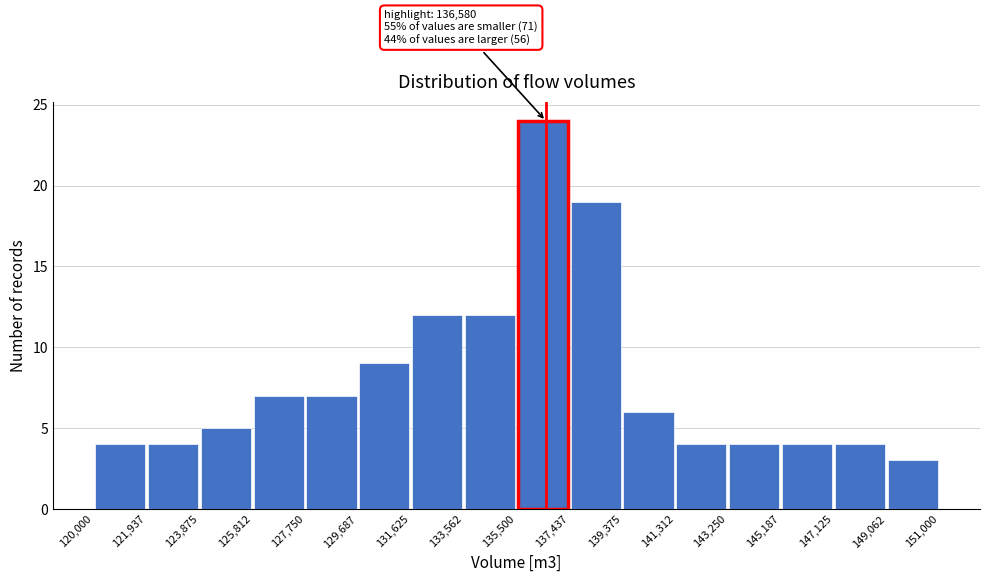

Which range on the x-axis has the tallest bar?

135,500 to 137,437